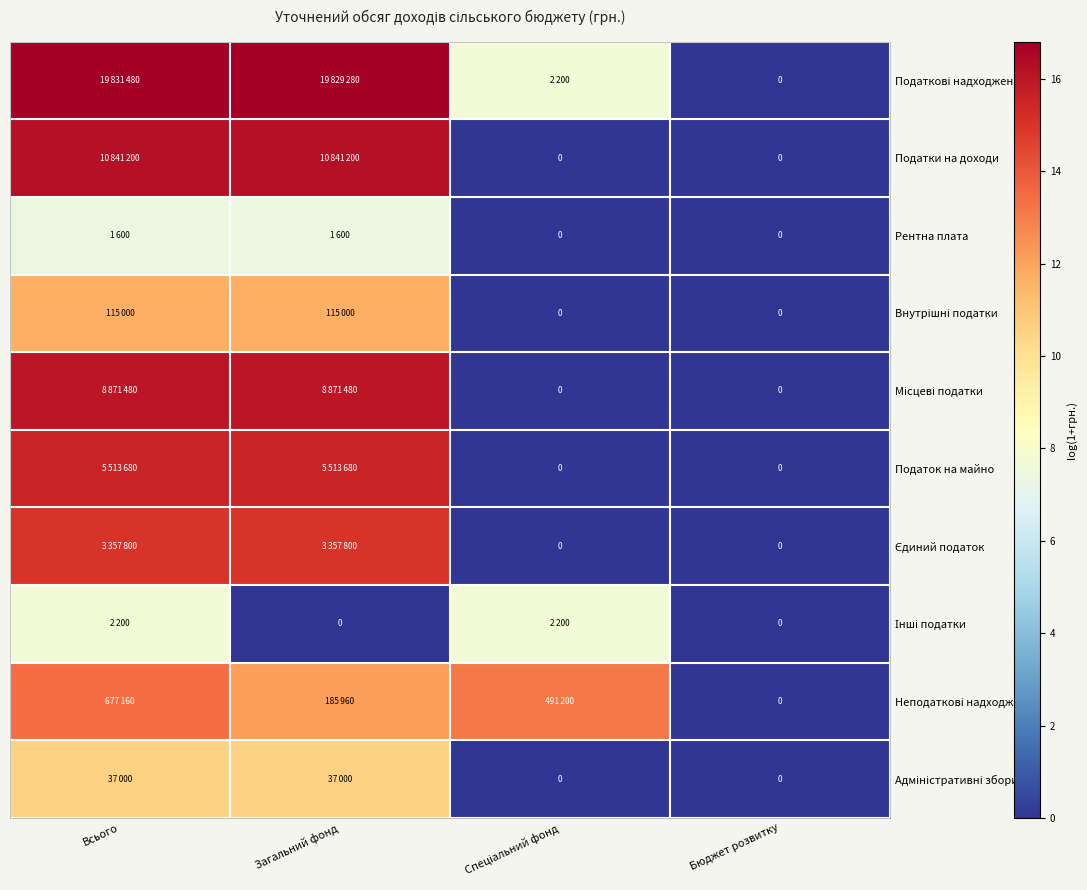

What is the difference between the maximum and minimum values in the Податки на доходи series?

16.2